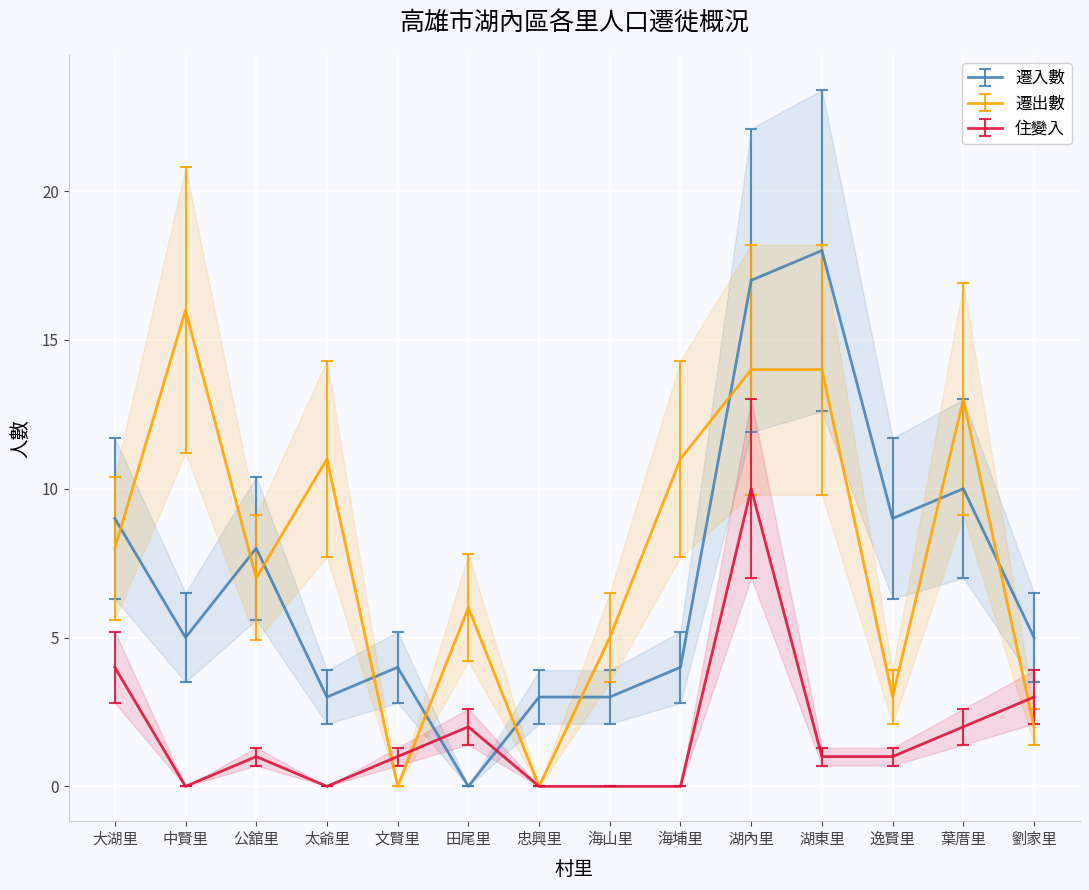

Reading right to left, transcribe all the data shown in this chart.

遷入數: 劉家里=6.5	葉厝里=13.0	逸賢里=11.7	湖東里=23.4	湖內里=22.1	海埔里=5.2	海山里=3.9	忠興里=3.9	田尾里=0.0	文賢里=5.2	太爺里=3.9	公舘里=10.4	中賢里=6.5	大湖里=11.7
遷出數: 劉家里=2.0	葉厝里=13.0	逸賢里=3.0	湖東里=14.0	湖內里=14.0	海埔里=11.0	海山里=5.0	忠興里=0.0	田尾里=6.0	文賢里=0.0	太爺里=11.0	公舘里=7.0	中賢里=16.0	大湖里=8.0
住變入: 劉家里=3.0	葉厝里=2.0	逸賢里=1.0	湖東里=1.0	湖內里=10.0	海埔里=0.0	海山里=0.0	忠興里=0.0	田尾里=2.0	文賢里=1.0	太爺里=0.0	公舘里=1.0	中賢里=0.0	大湖里=4.0